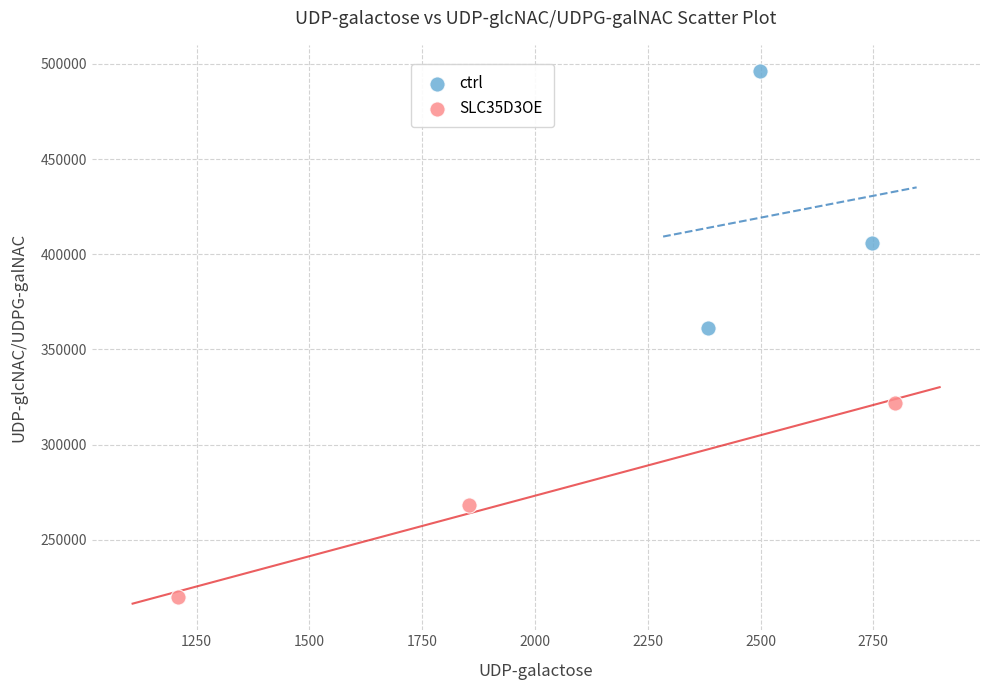

Which series contains the highest Y value?

ctrl